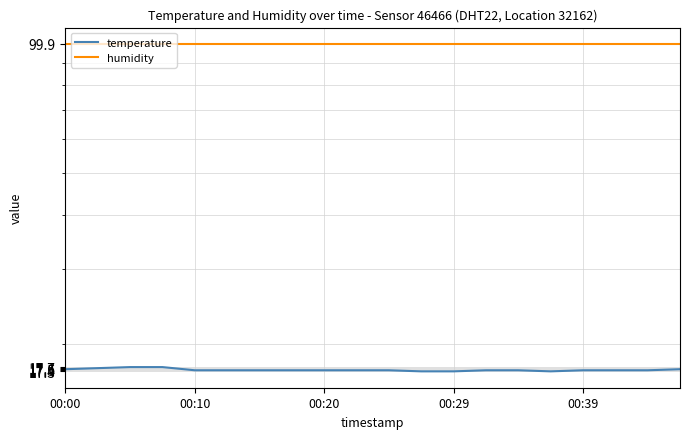

What is the sum of the temperature values at 13 and 18?

34.8